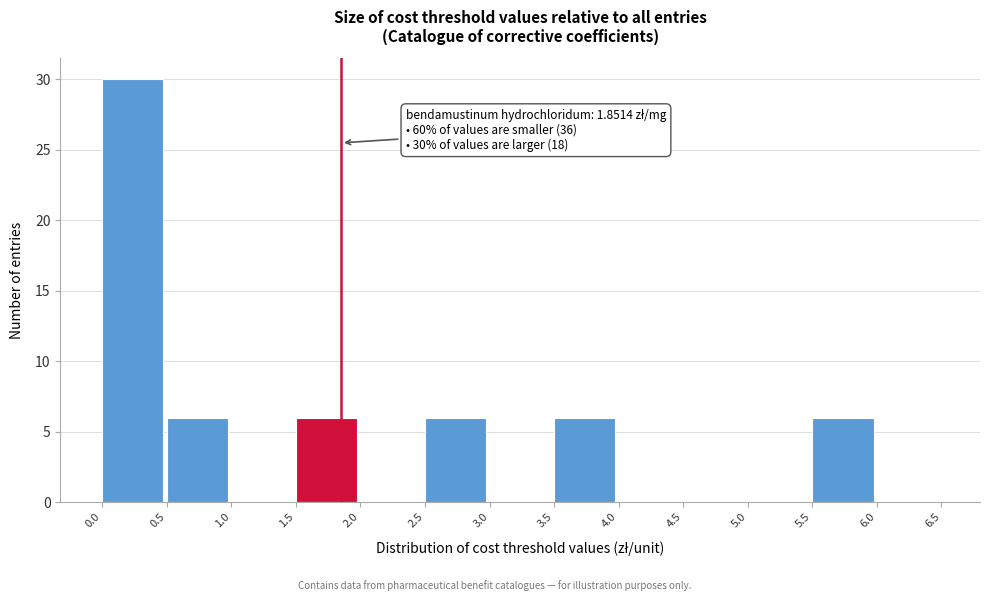

Which range on the x-axis has the tallest bar?

0.0 to 0.5